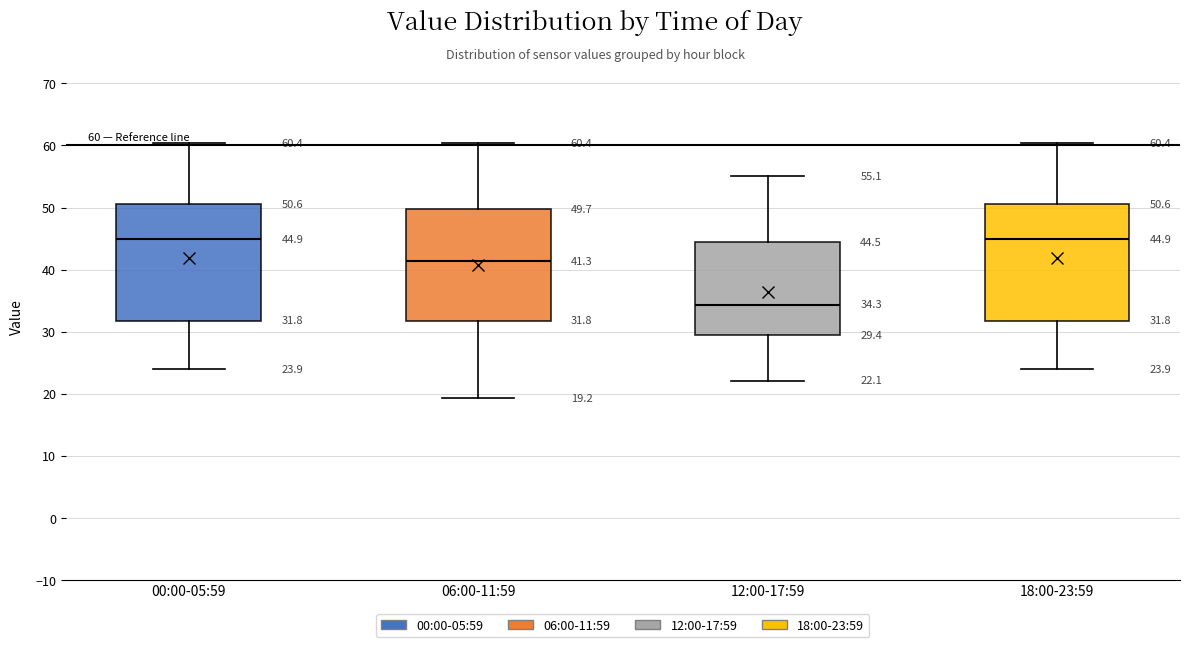

Which box's median line is the lowest?

12:00-17:59